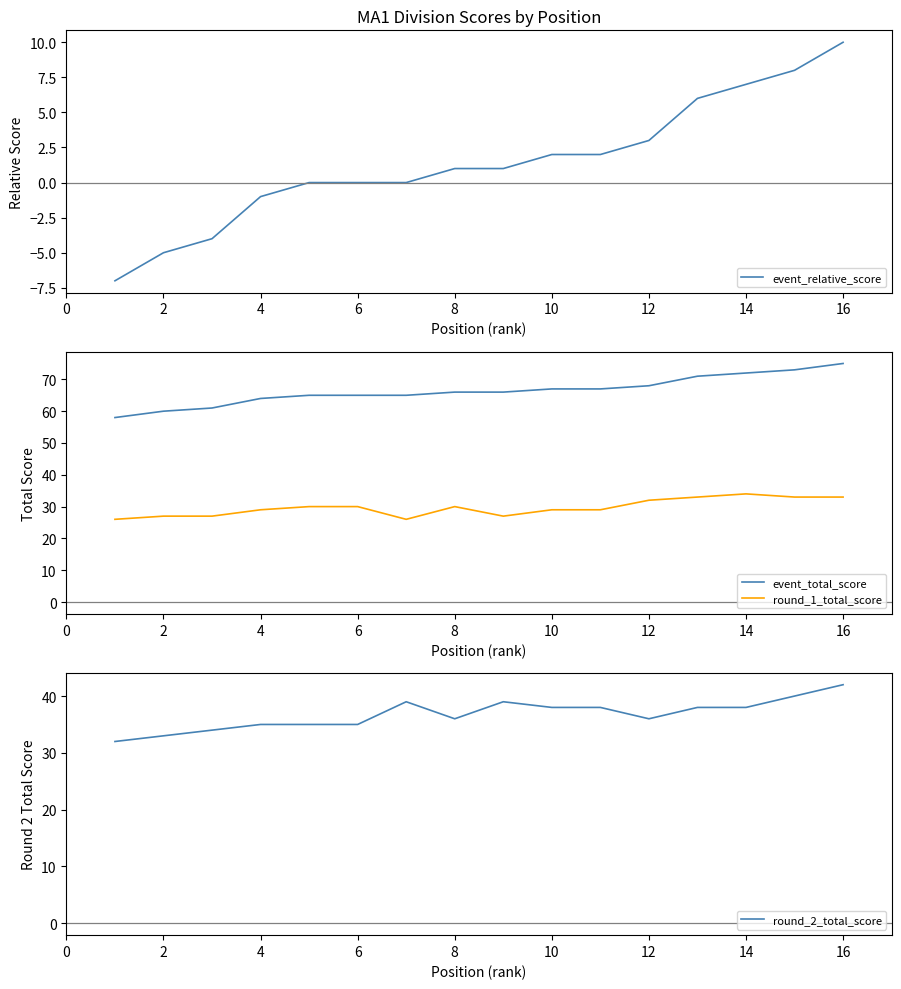

The value of event_total_score at 6 is 25. True or false?

False